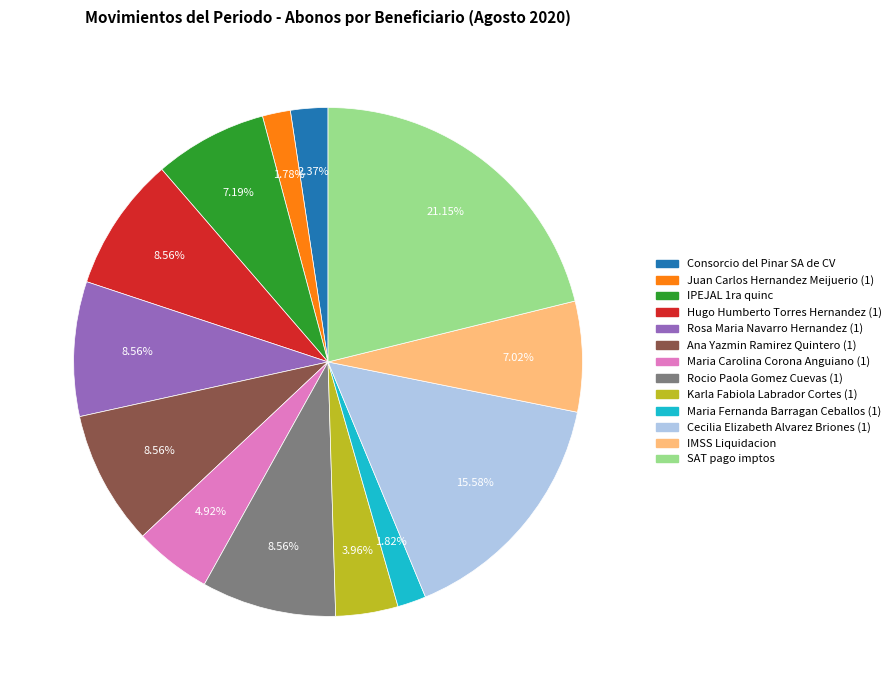

What is the ratio of the value at Maria Carolina Corona Anguiano (1) to the value at Juan Carlos Hernandez Meijuerio (1)?

2.8